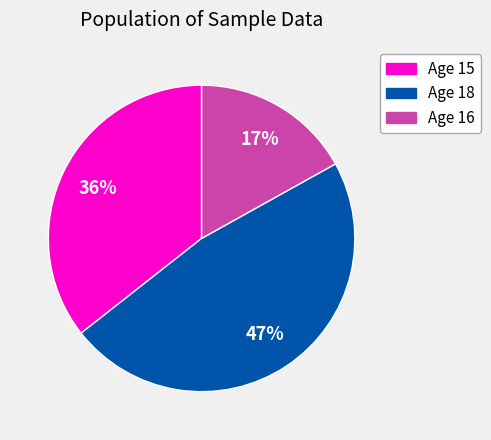

Is it true that Age 15 is 24% of the pie?

False